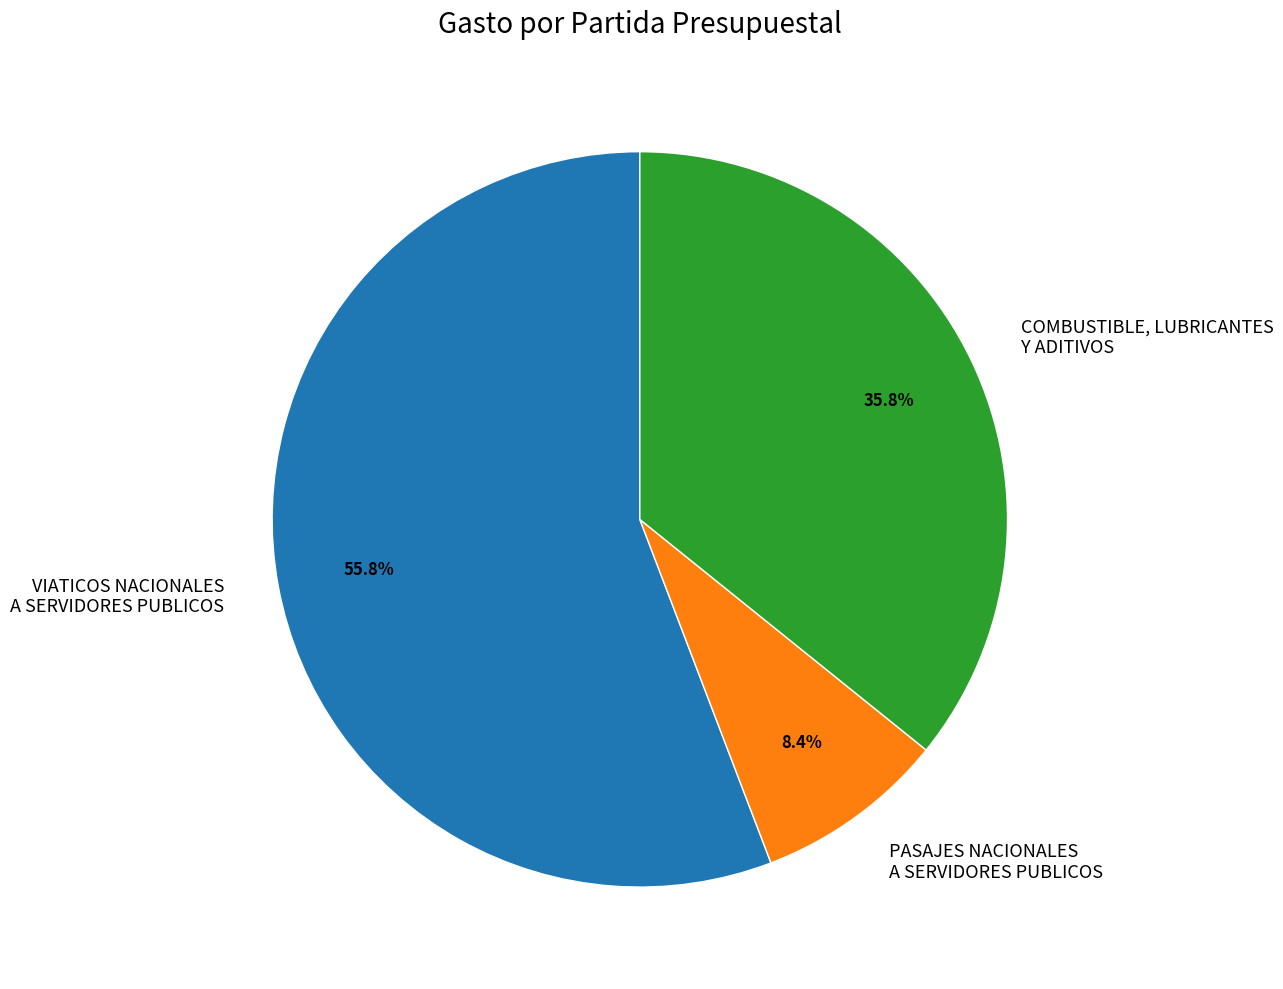

Which slice is the largest?

VIATICOS NACIONALES A SERVIDORES PUBLICOS